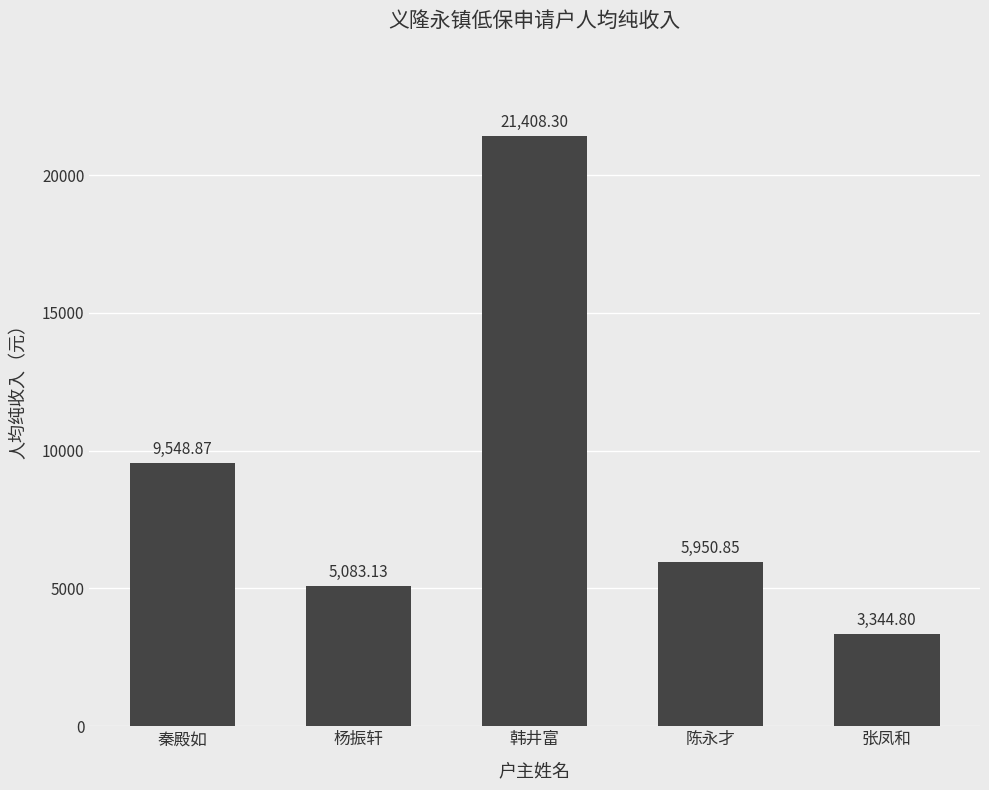

How many bars are there in total?

5